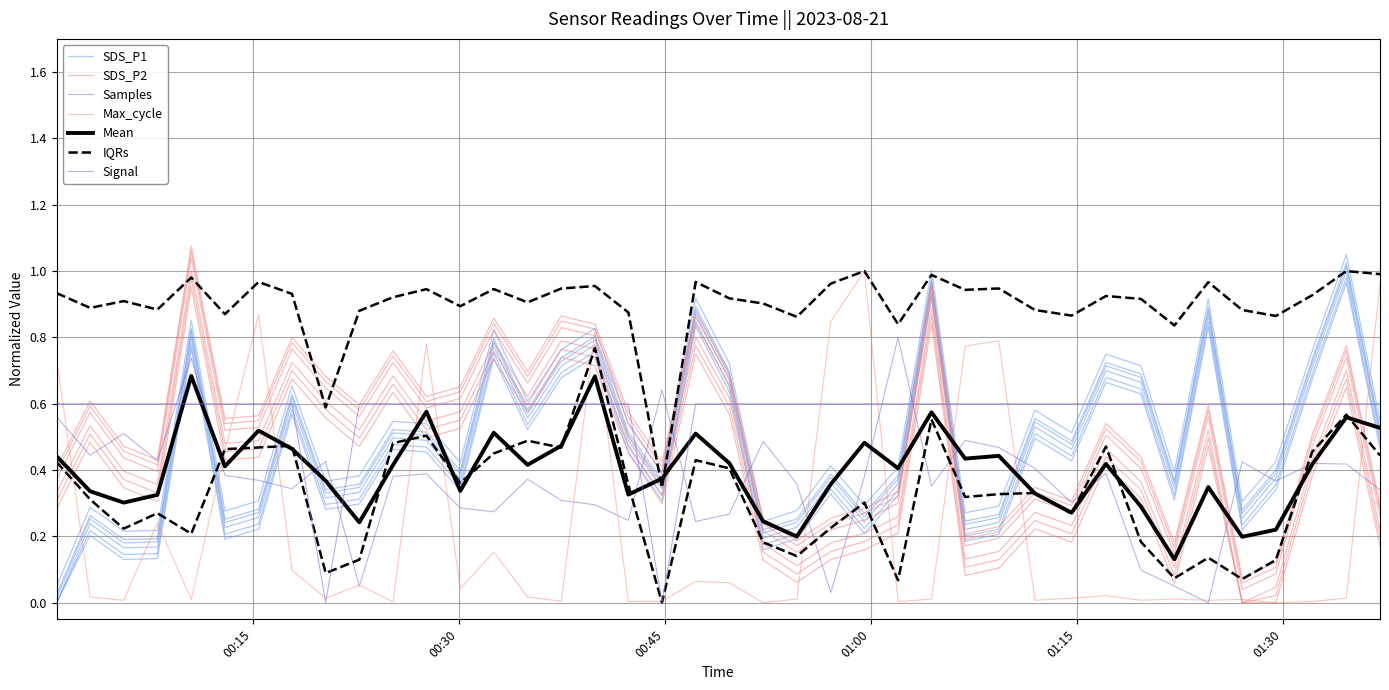

How many interior local valleys does the SDS_P1 series have?

12